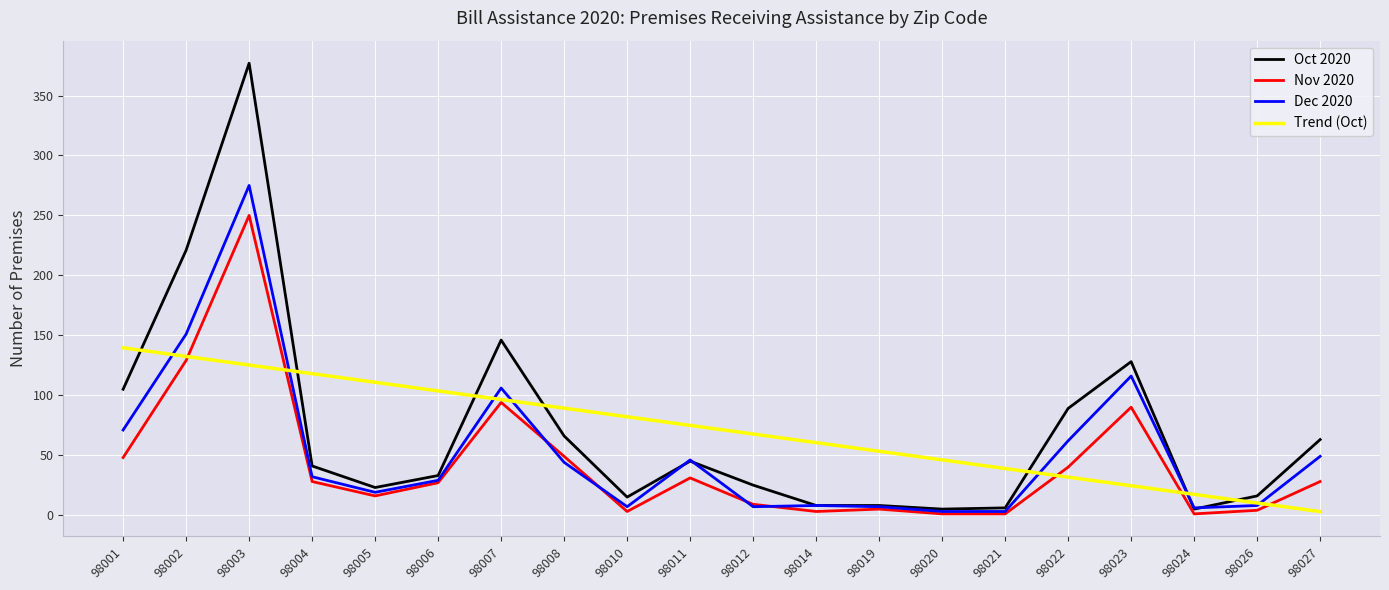

List the series in order of their peak value, highest first.

Oct 2020, Dec 2020, Nov 2020, Trend (Oct)